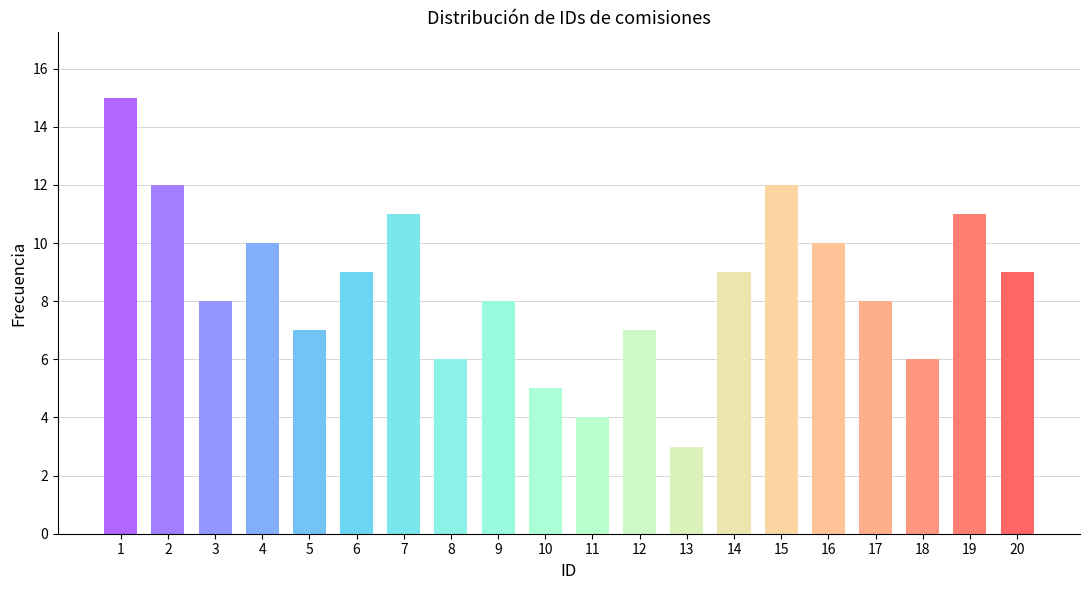

What is the value of the 1st bar from the left?

15